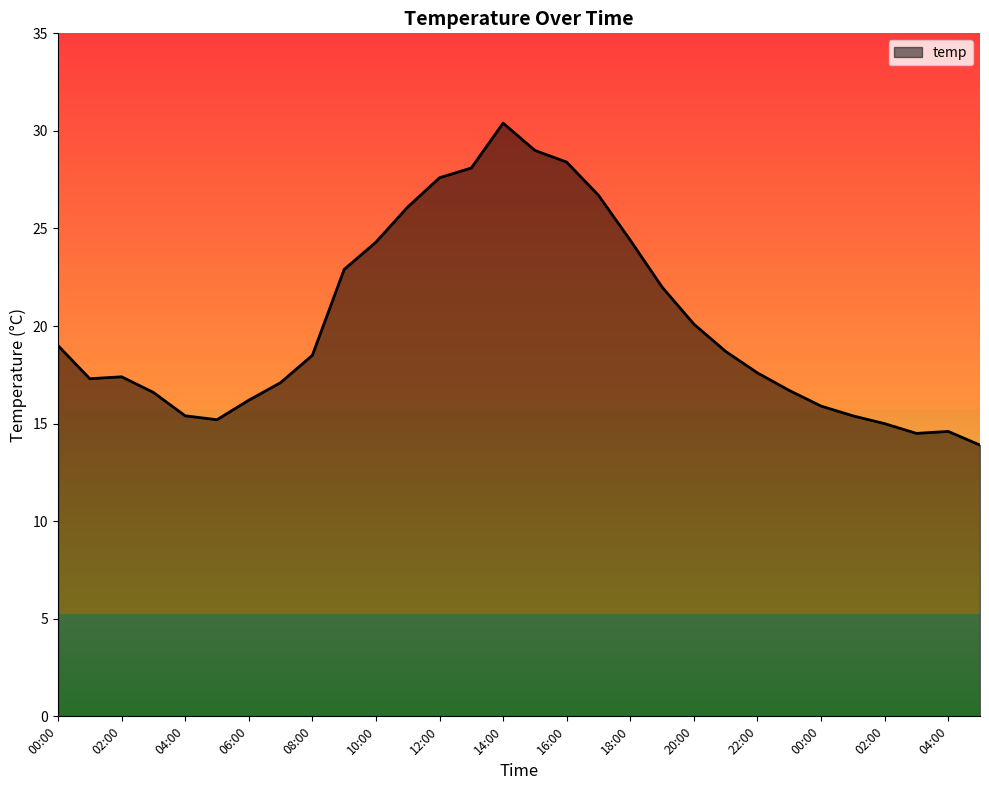

What is the difference between the maximum and minimum values?

16.5